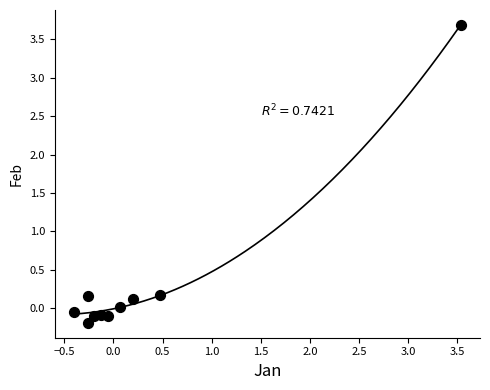

What is the range of X values (max minus min)?

3.9